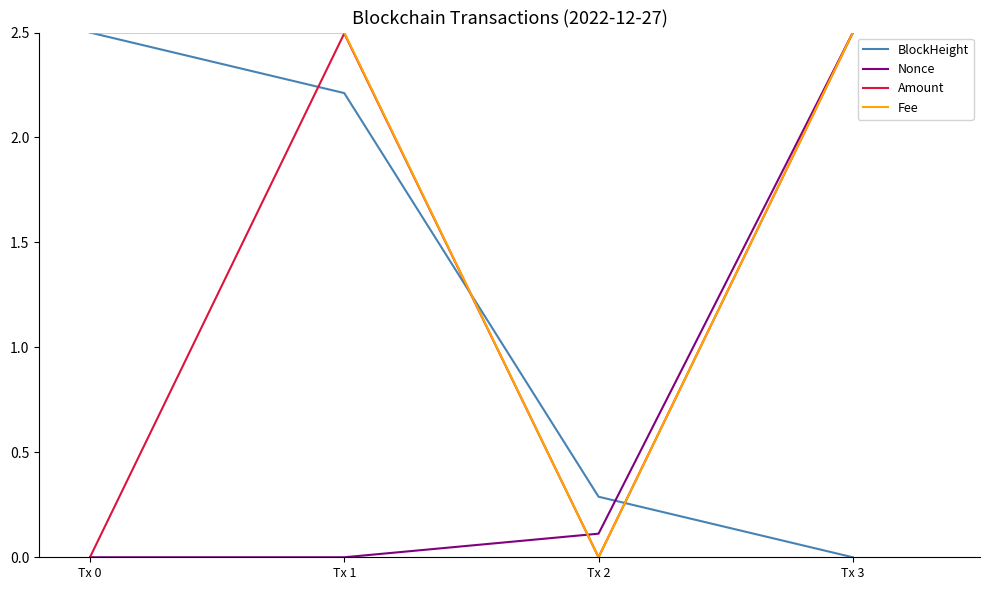

Between Tx 2 and Tx 3, which series saw the biggest shift?

Fee